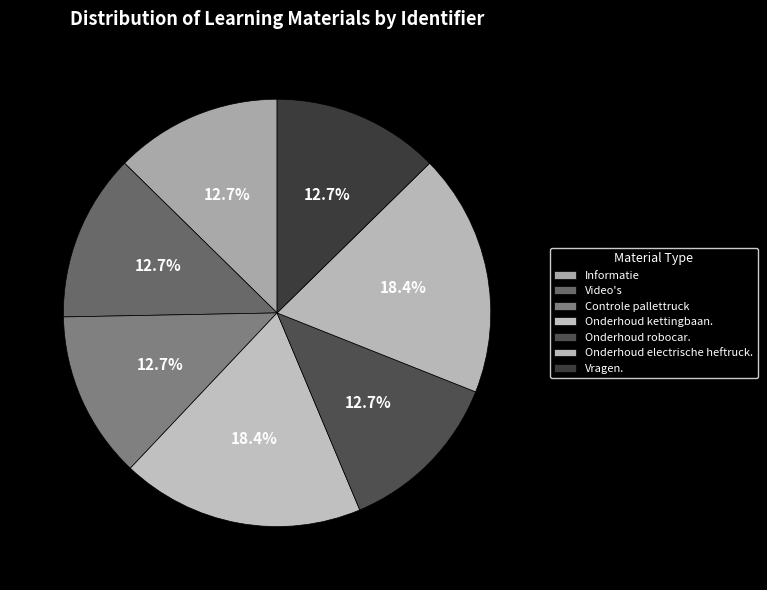

How many slices are in this pie chart?

7